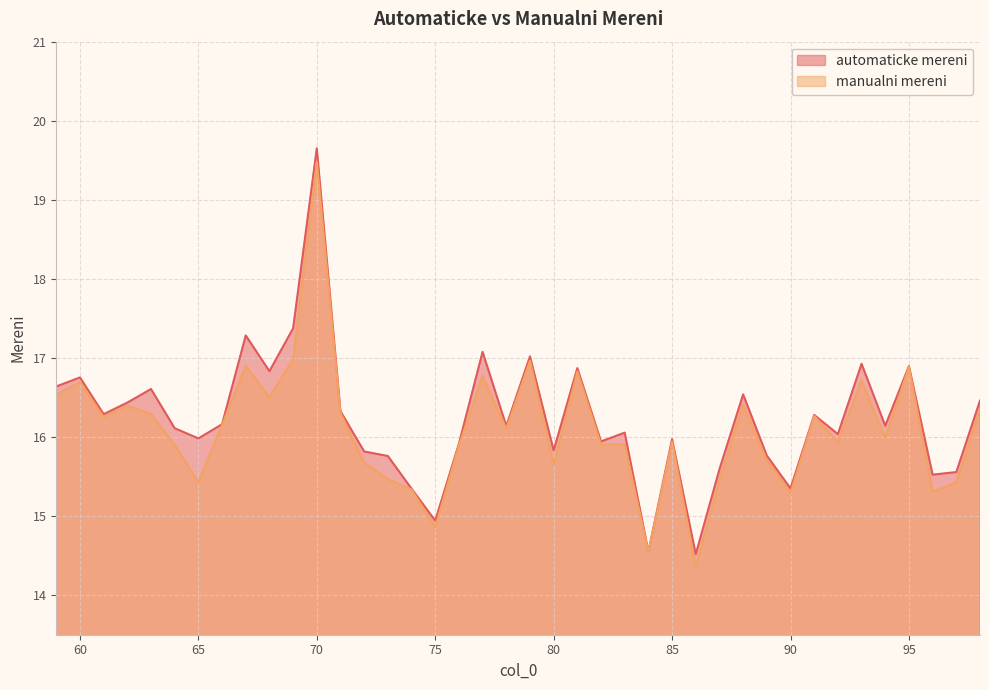

What is the sum of all automaticke mereni values?

649.3